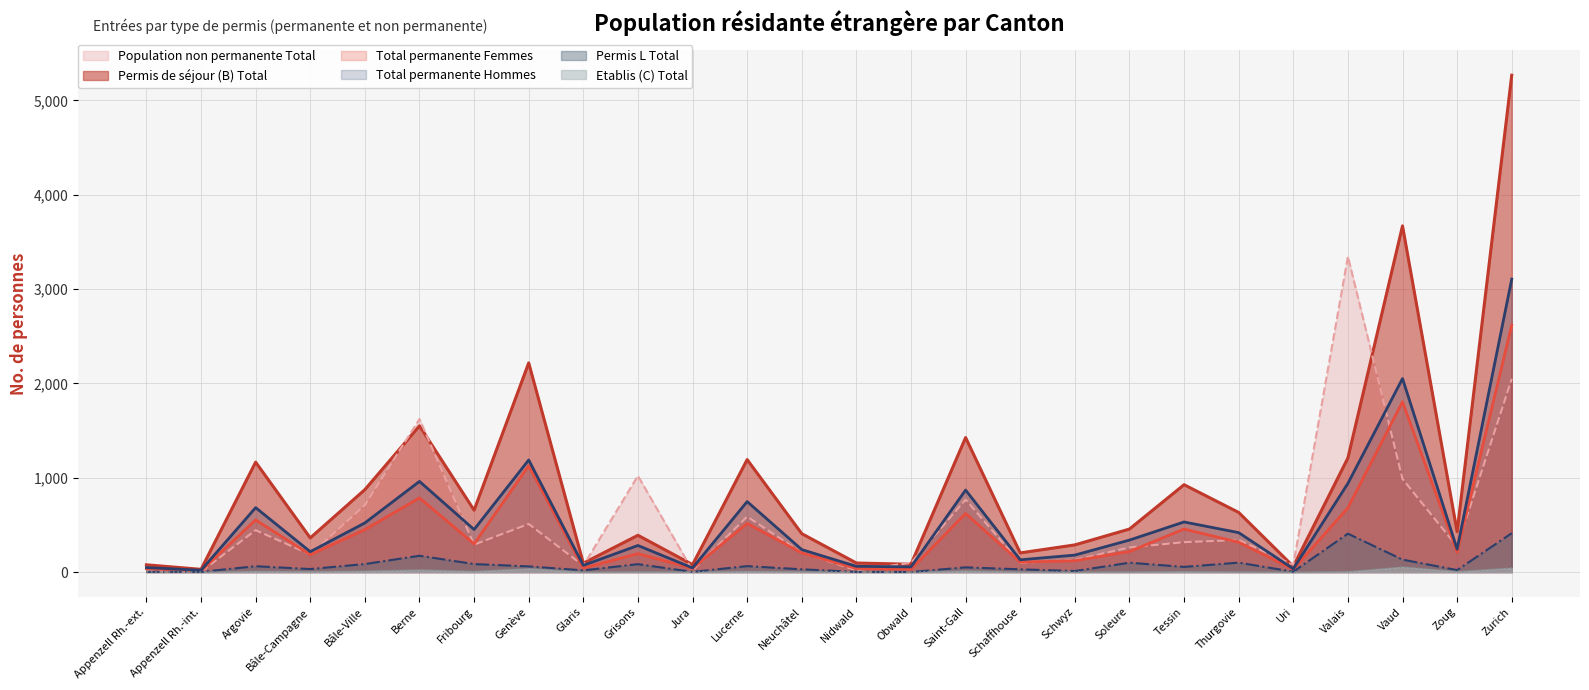

Which series changed the most between Glaris and Grisons?

Population non permanente Total